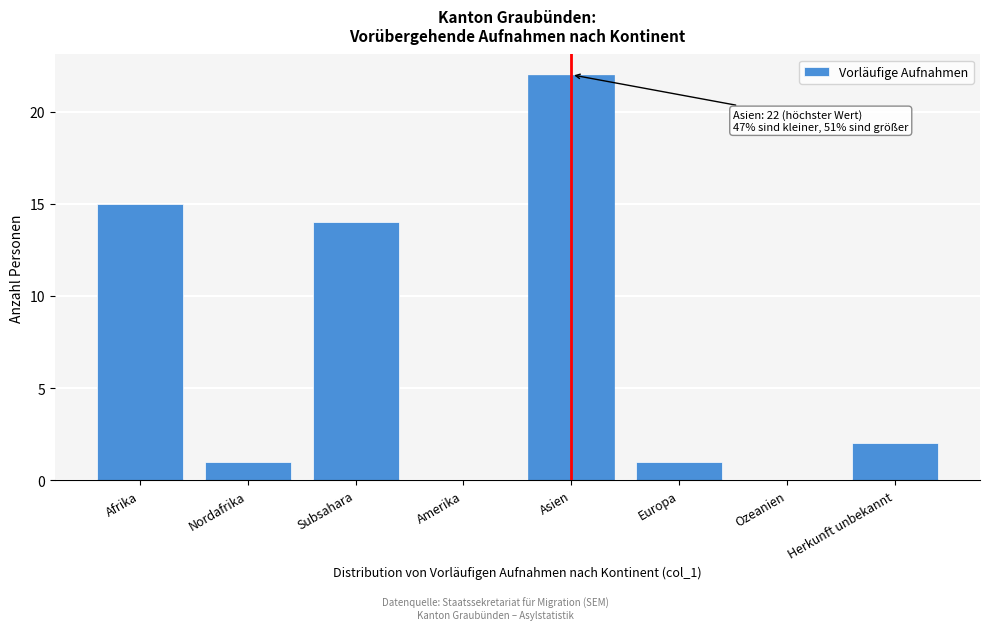

Reading right to left, list all the values displayed in this chart.

Herkunft unbekannt=2	Ozeanien=0	Europa=1	Asien=22	Amerika=0	Subsahara=14	Nordafrika=1	Afrika=15